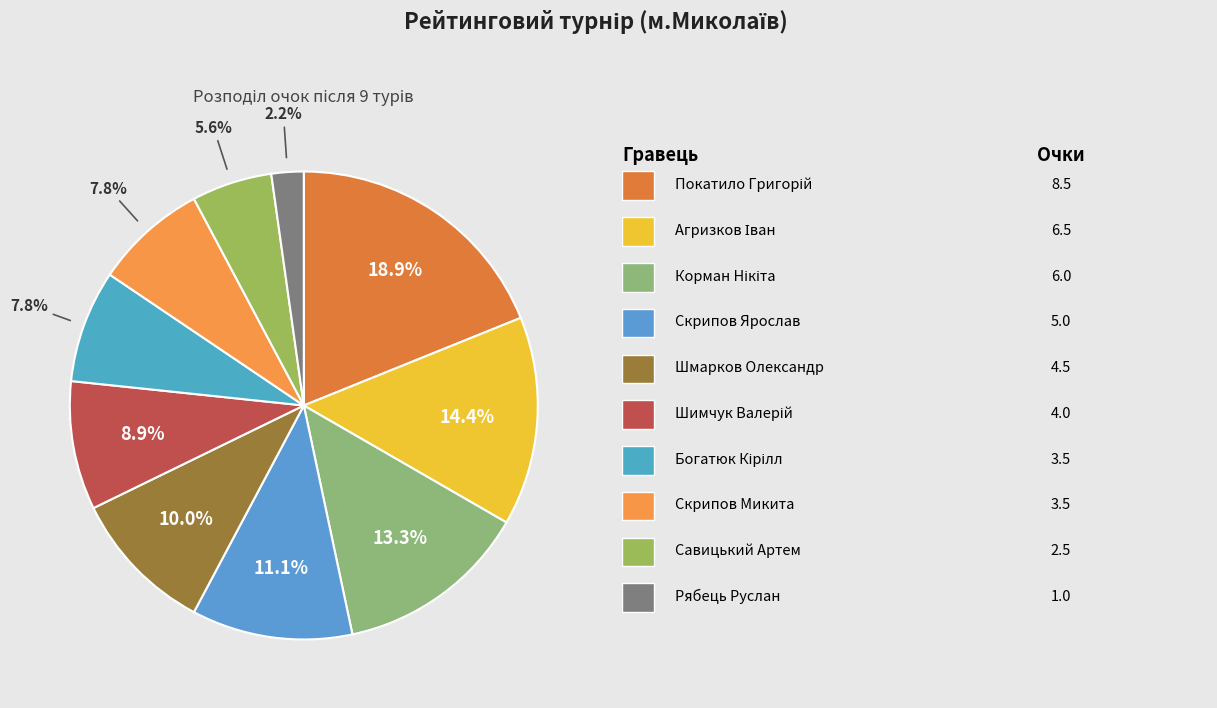

Count the number of slices in the pie.

10